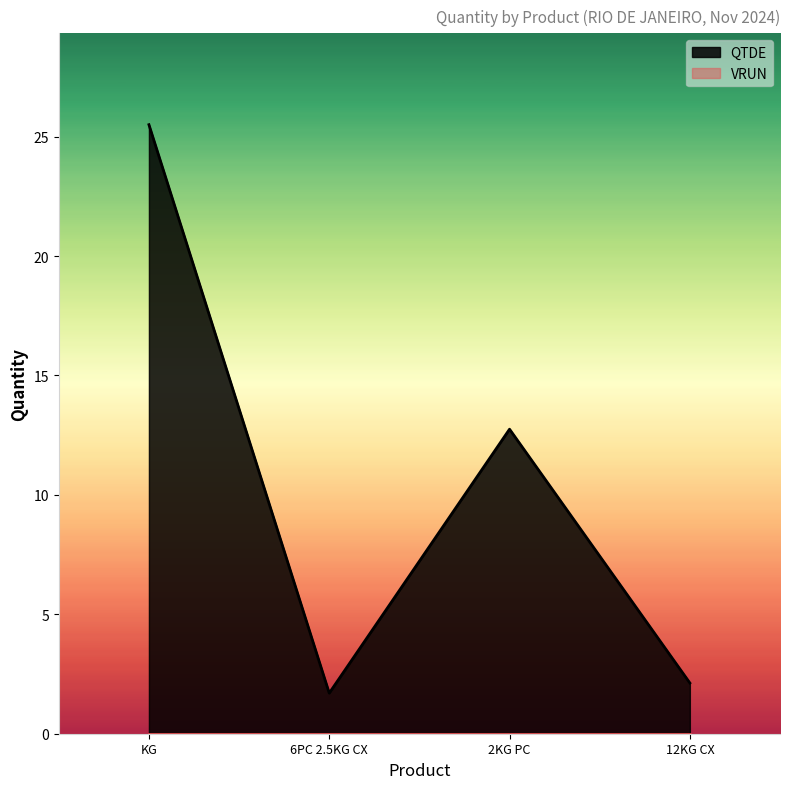

What is the difference between the second highest and second lowest values?

10.6